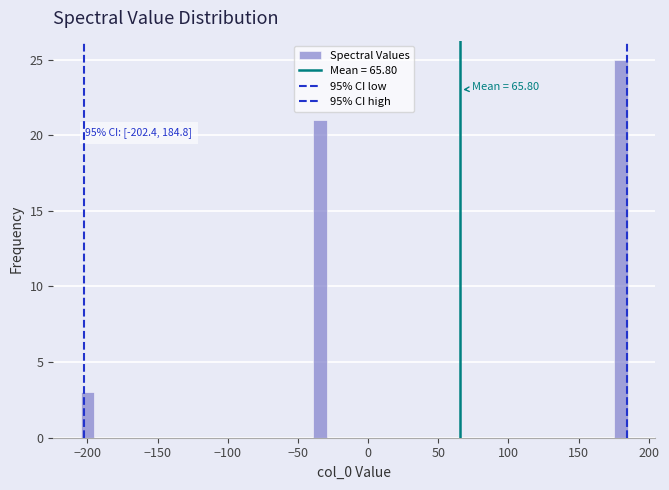

Around what value on the x-axis is the tallest bar? Give the approximate position of its centre, as read against the axis.

180